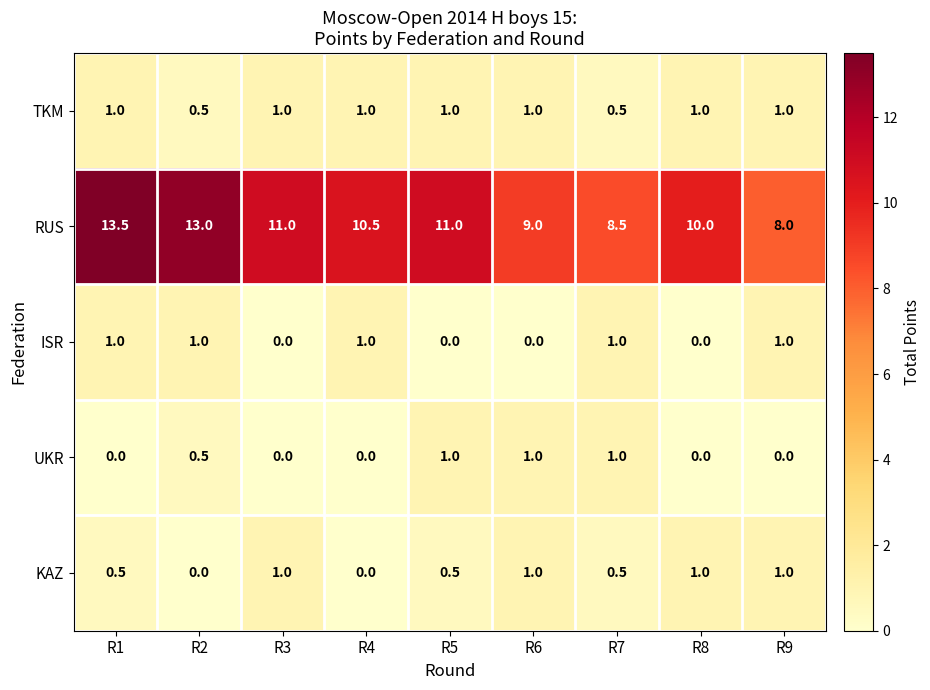

What is the maximum value for RUS?

13.5